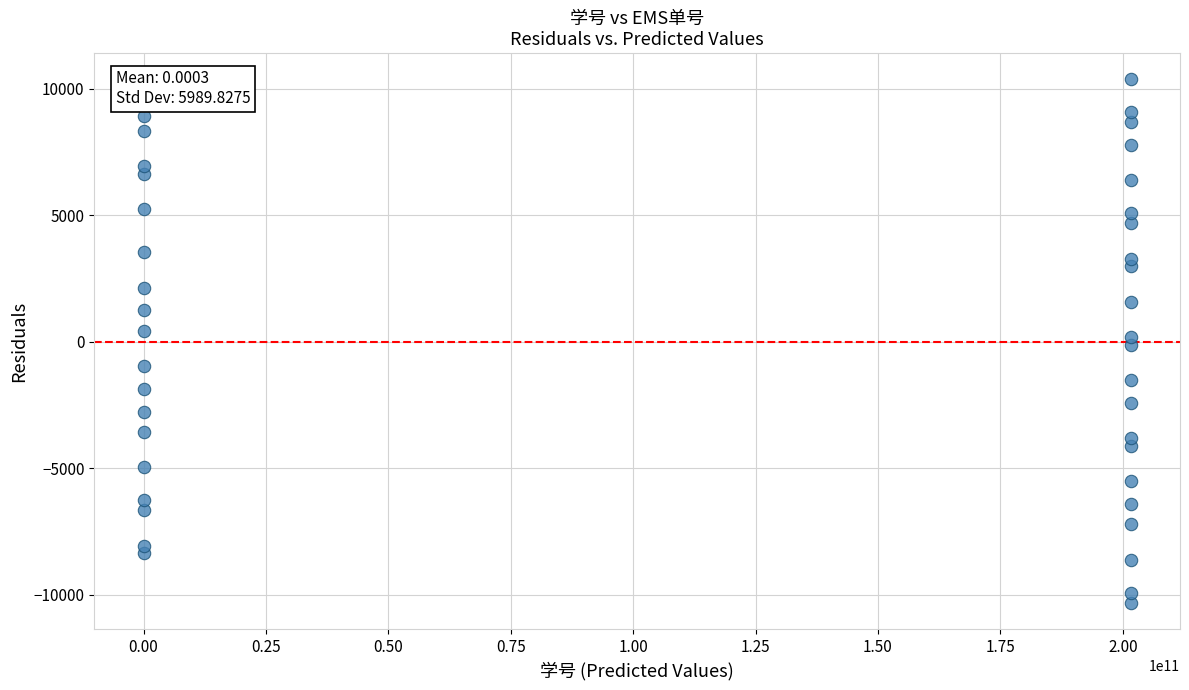

What is the range of X values (max minus min)?

201590969052.0